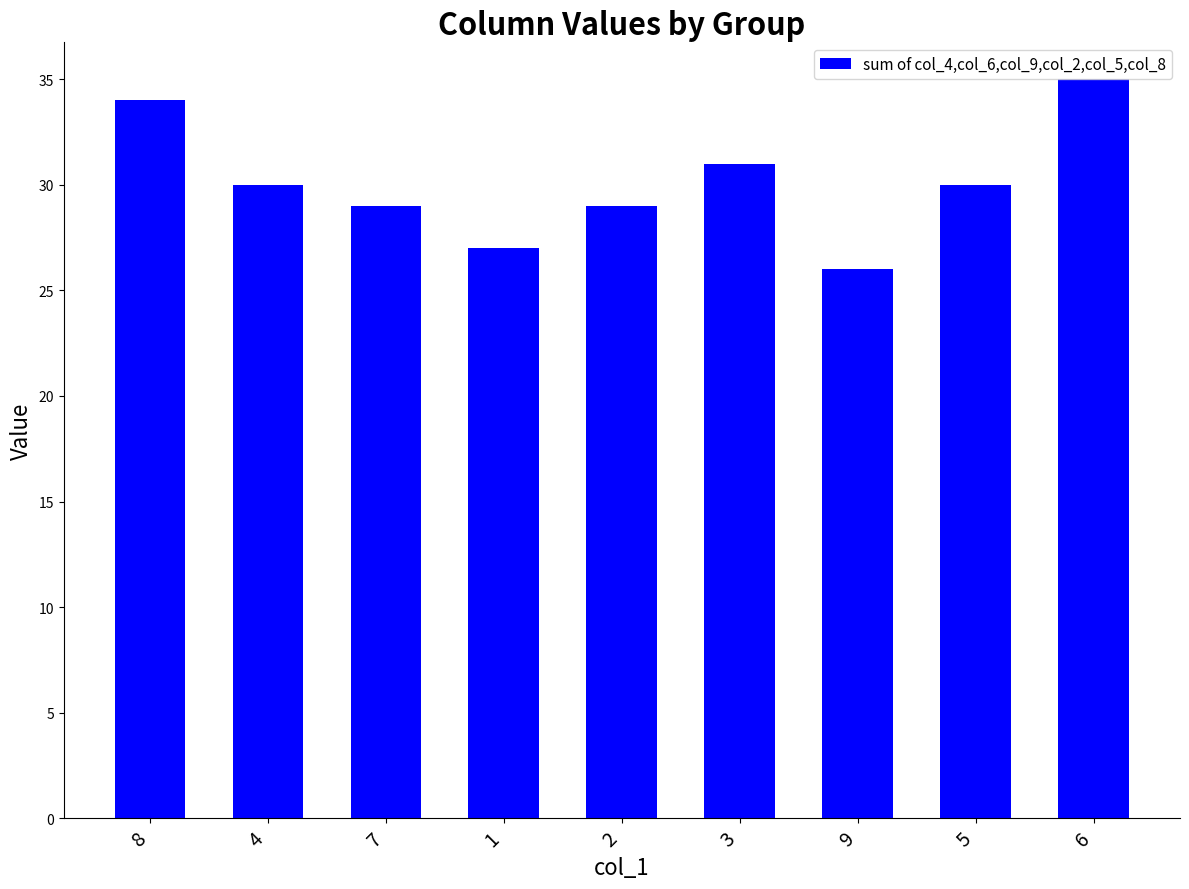

What is the sum of all values?

271